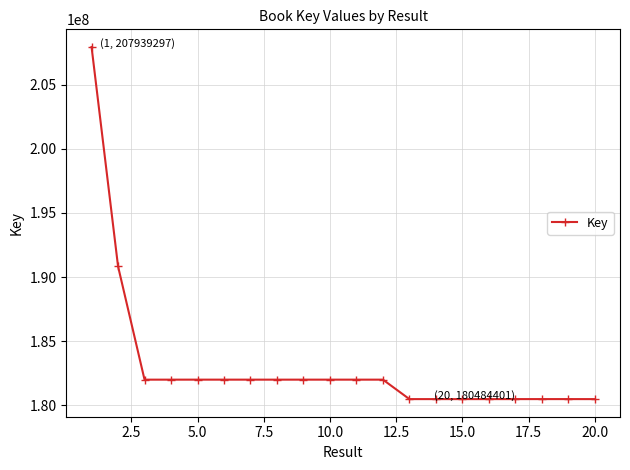

What is the maximum value shown in the chart?

207939297